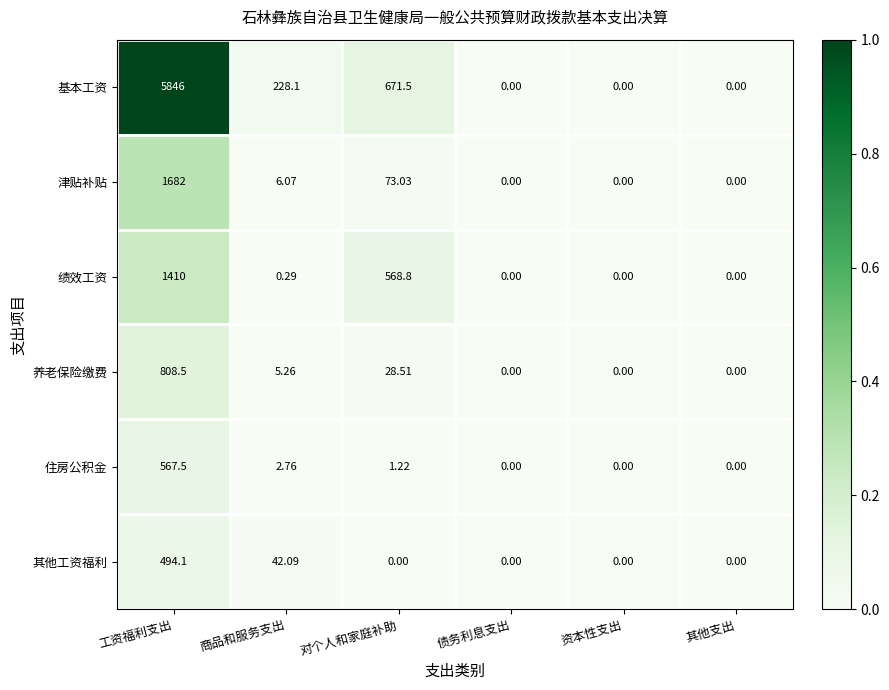

How many categories are shown in the chart?

6